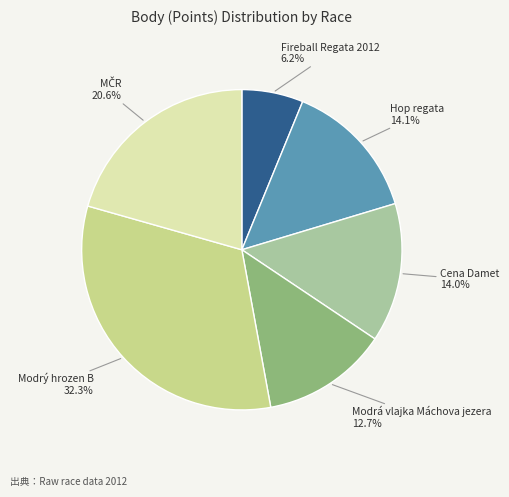

Does any single category account for the majority?

No